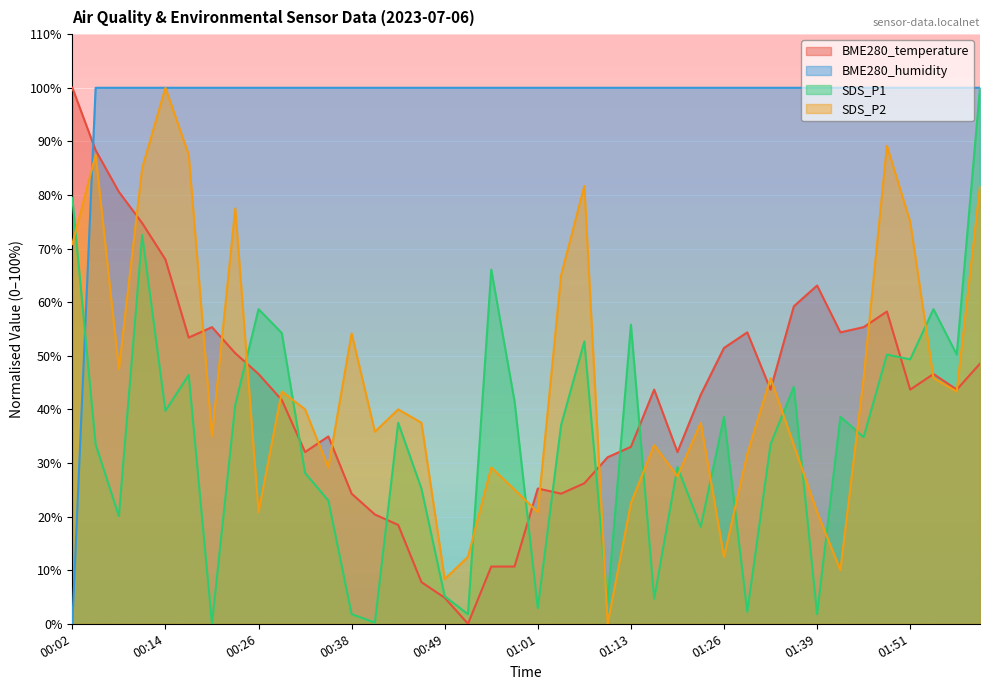

The SDS_P2 series shows 37.5 at 01:23. True or false?

True